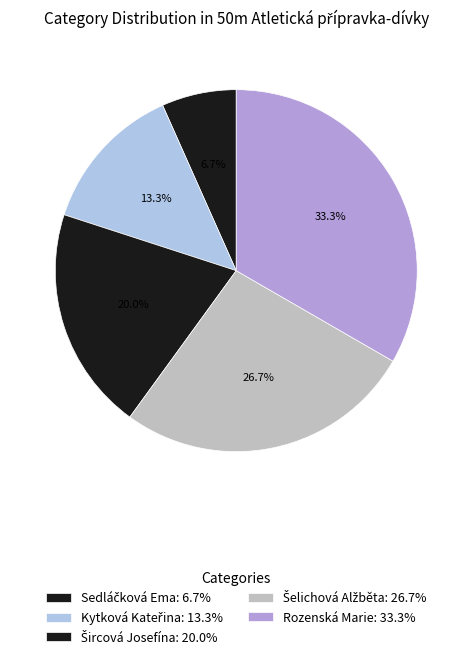

How many slices are in this pie chart?

5